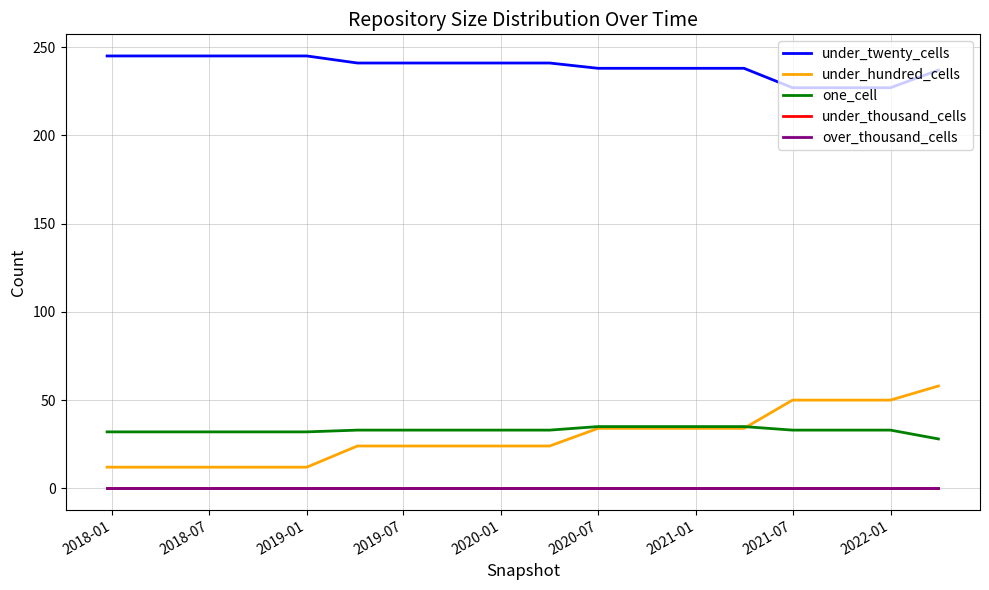

Reading left to right, extract all data points from this chart.

under_twenty_cells: 245	245	245	245	245	241	241	241	241	241	238	238	238	238	227	227	227	237
under_hundred_cells: 12	12	12	12	12	24	24	24	24	24	34	34	34	34	50	50	50	58
one_cell: 32	32	32	32	32	33	33	33	33	33	35	35	35	35	33	33	33	28
under_thousand_cells: 0	0	0	0	0	0	0	0	0	0	0	0	0	0	0	0	0	0
over_thousand_cells: 0	0	0	0	0	0	0	0	0	0	0	0	0	0	0	0	0	0